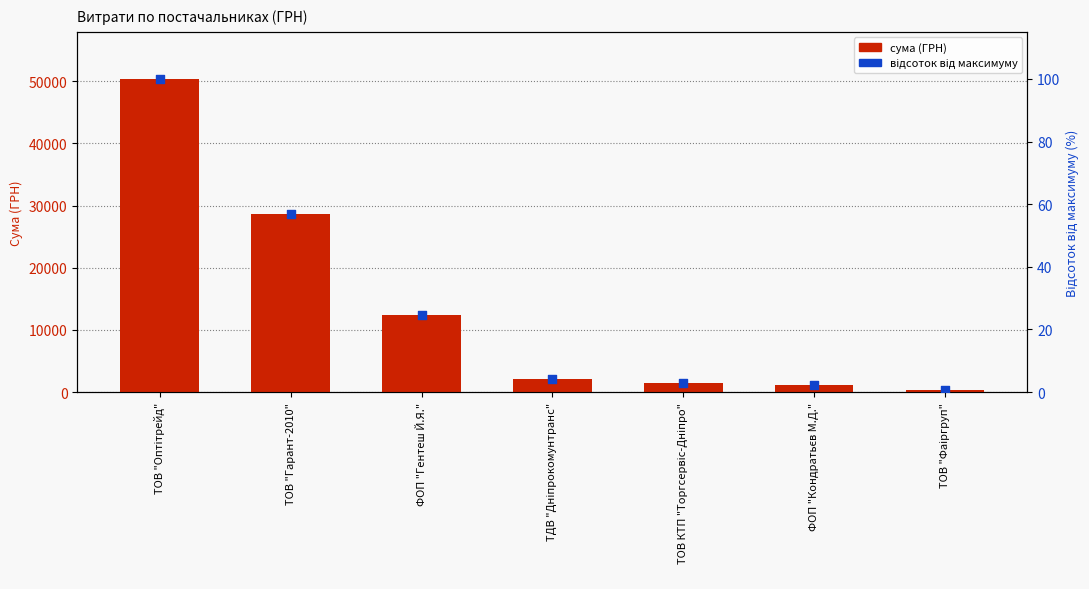

At how many categories does at least one series exceed 30078?

1